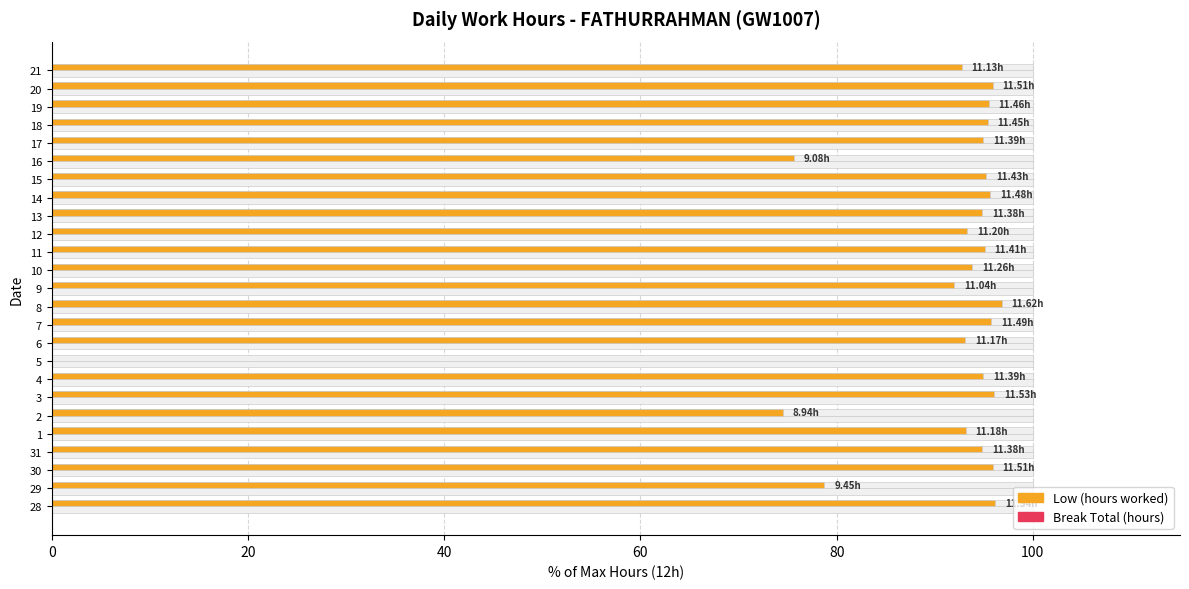

True or false: Break Total (hours) has a value of 0.2 at 24.

False